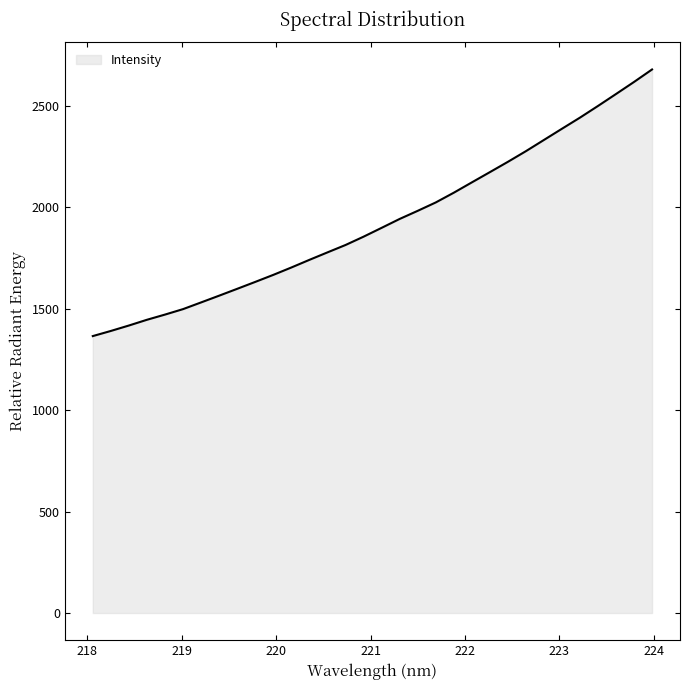

Reading left to right, transcribe all the data shown in this chart.

1364.9	1390.2	1417.0	1445.3	1470.9	1497.9	1530.9	1564.2	1597.9	1632.0	1666.7	1703.0	1740.7	1777.5	1813.9	1854.9	1898.4	1942.2	1982.2	2023.5	2071.5	2122.3	2172.8	2223.6	2276.2	2331.5	2386.8	2441.6	2499.1	2558.0	2617.4	2678.9